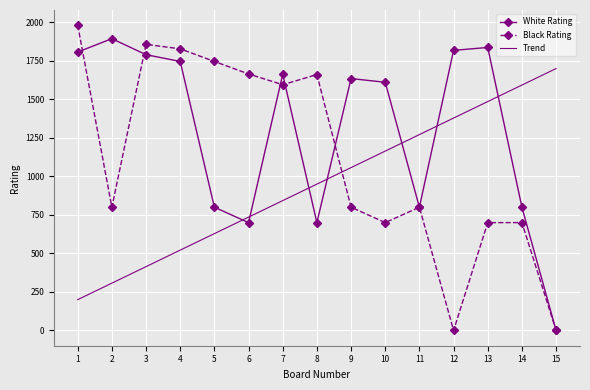

What is the average value of the White Rating series?

1306.7